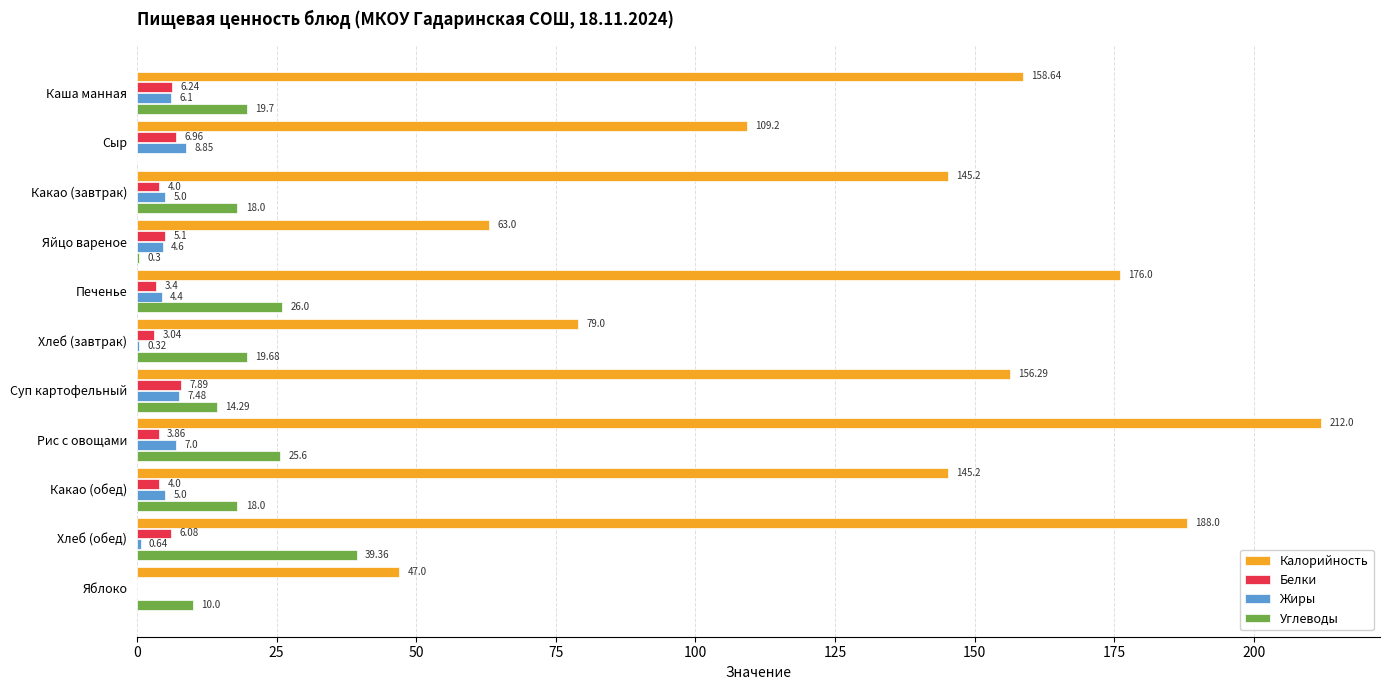

What is the sum of all Белки values?

50.6